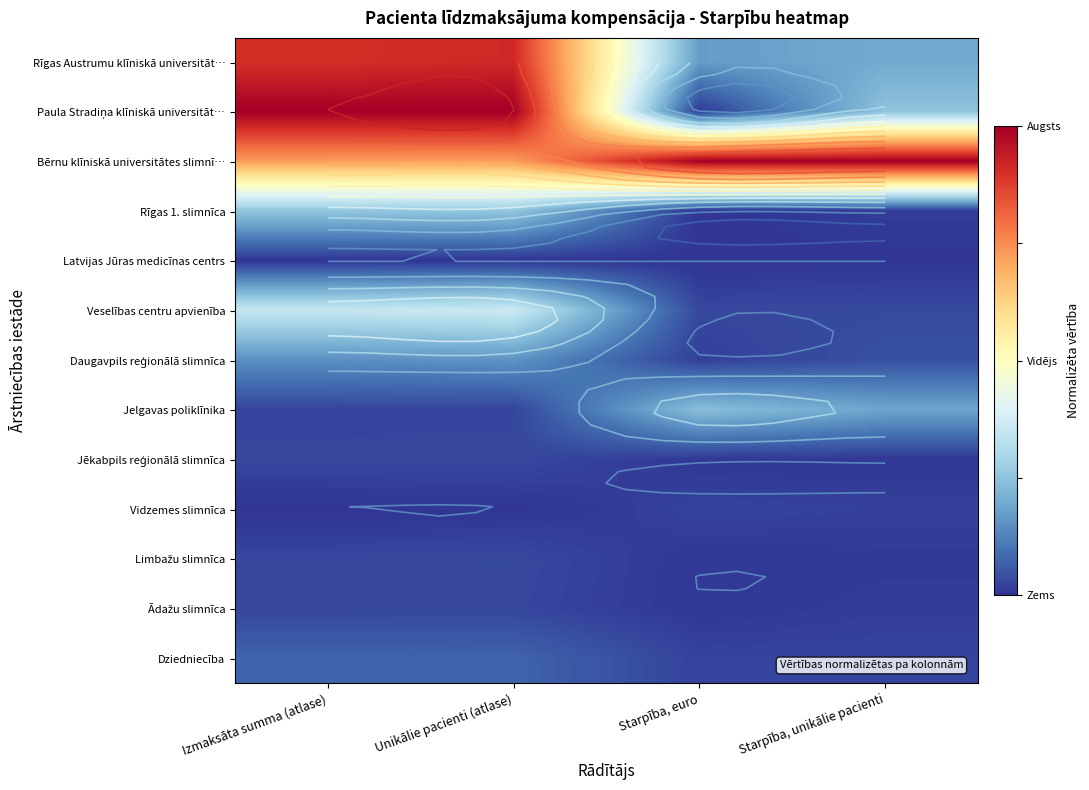

The Daugavpils reģionālā slimnīca series shows 0.1 at Starpība, unikālie pacienti. True or false?

False